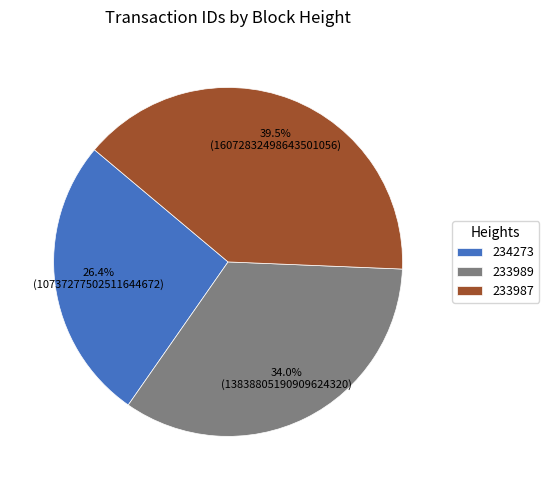

Does 234273 represent more than half of the total?

No